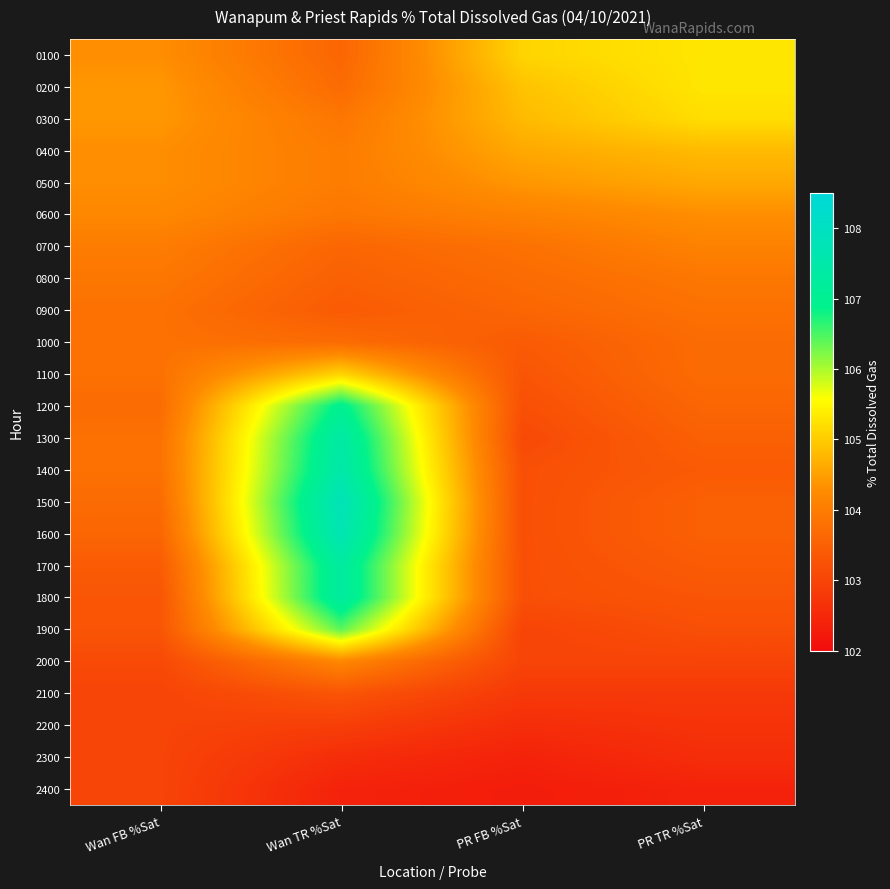

Rank the series at PR TR %Sat from lowest to highest value.

2400, 2300, 2200, 2100, 2000, 1900, 1800, 1400, 1700, 1300, 1500, 1600, 1200, 1000, 1100, 0900, 0800, 0700, 0600, 0500, 0400, 0300, 0100, 0200